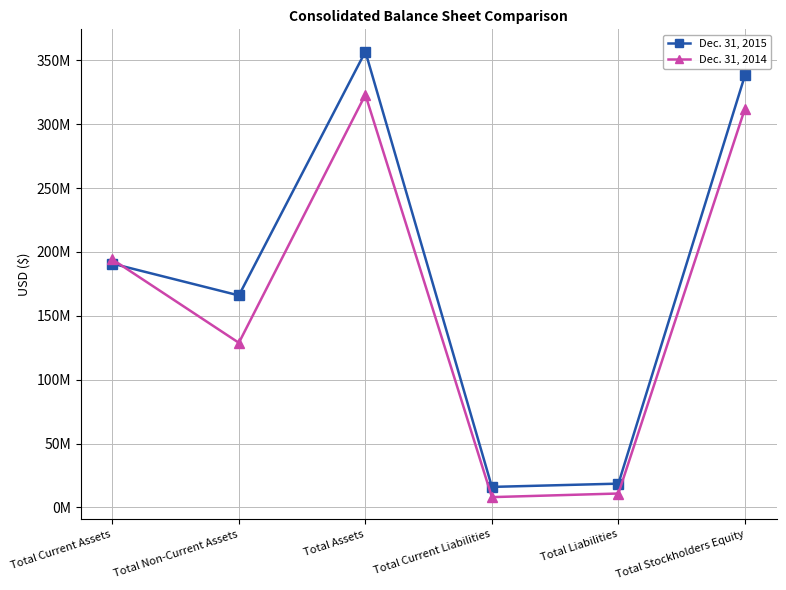

What are all the series names shown in the legend?

Dec. 31, 2015, Dec. 31, 2014